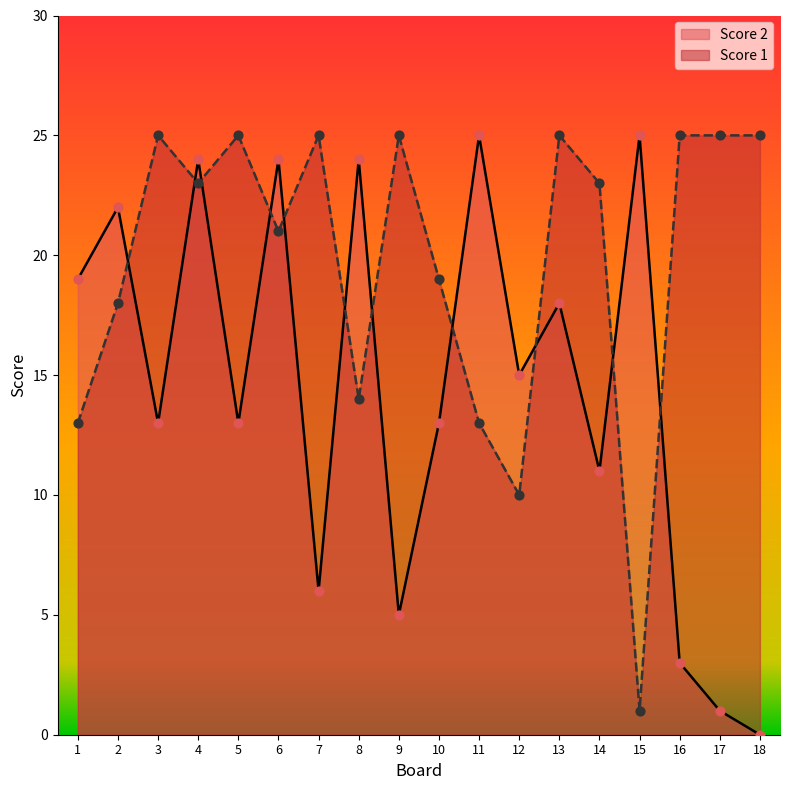

What is the total value across all series at 17?

26